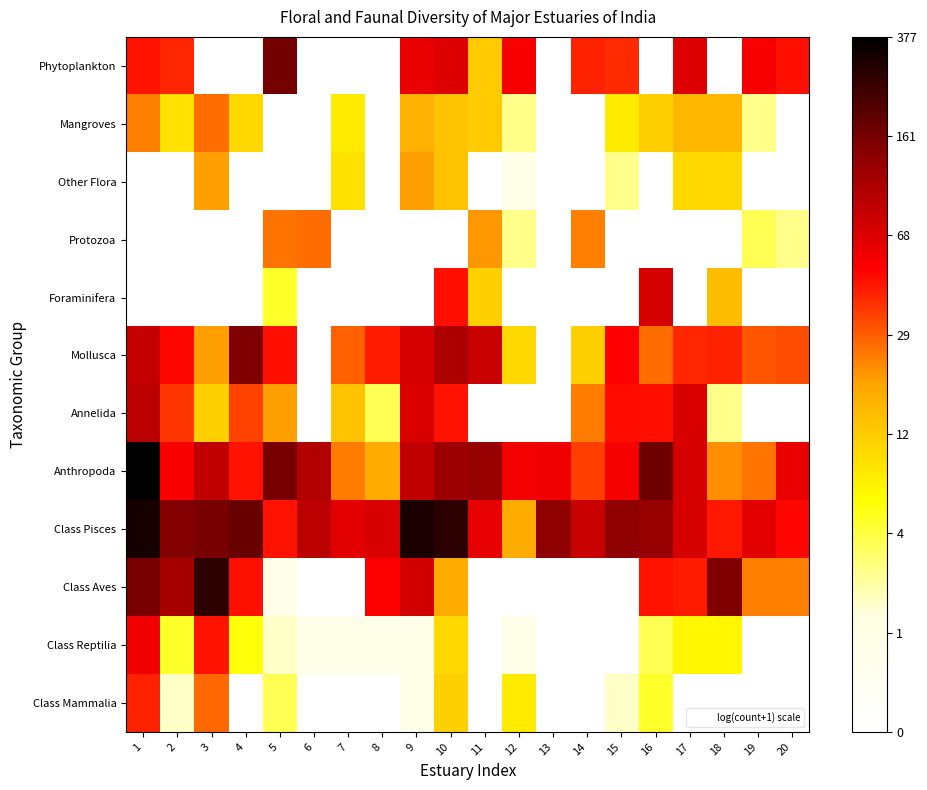

List the series in order of their peak value, lowest first.

Other Flora, Mangroves, Protozoa, Class Mammalia, Class Reptilia, Foraminifera, Annelida, Mollusca, Phytoplankton, Class Aves, Class Pisces, Anthropoda